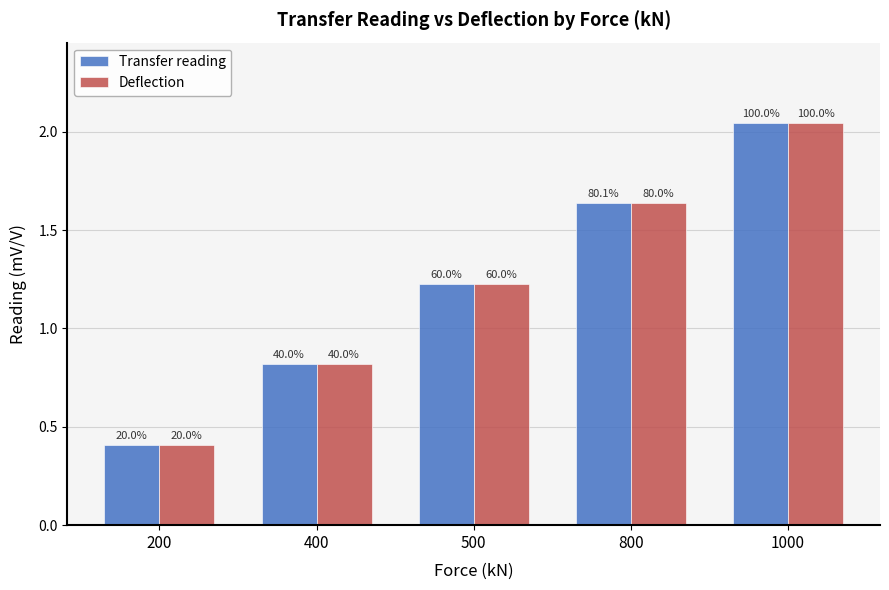

Is it true that Deflection equals 0.5 at 400?

False